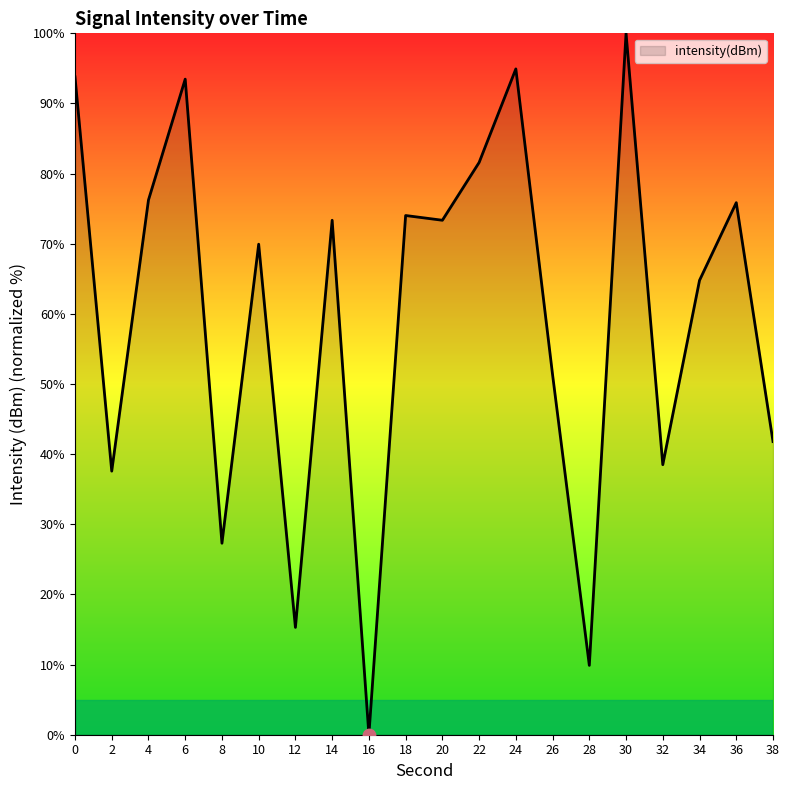

What is the change in value from 0 to 12?

-78.5